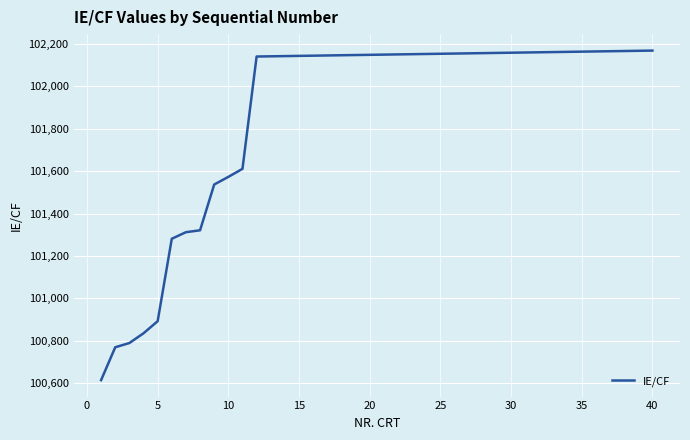

What is the minimum value shown in the chart?

100614